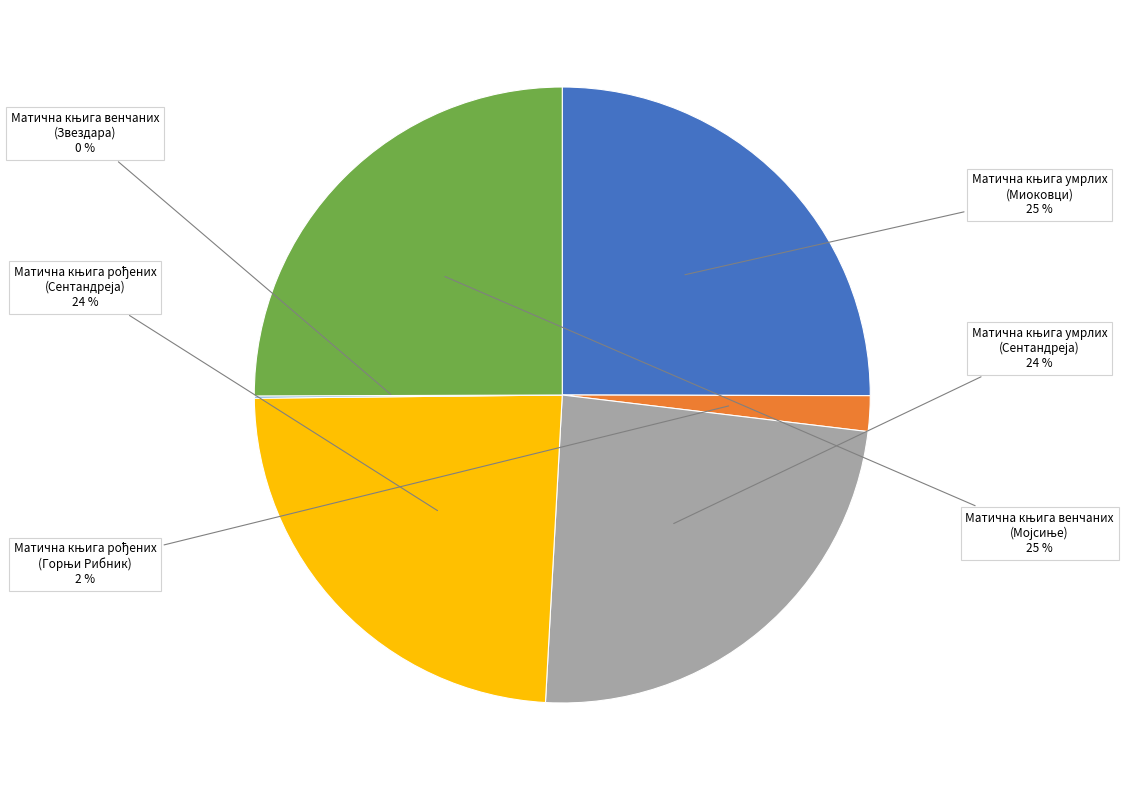

Does any single category account for the majority?

No